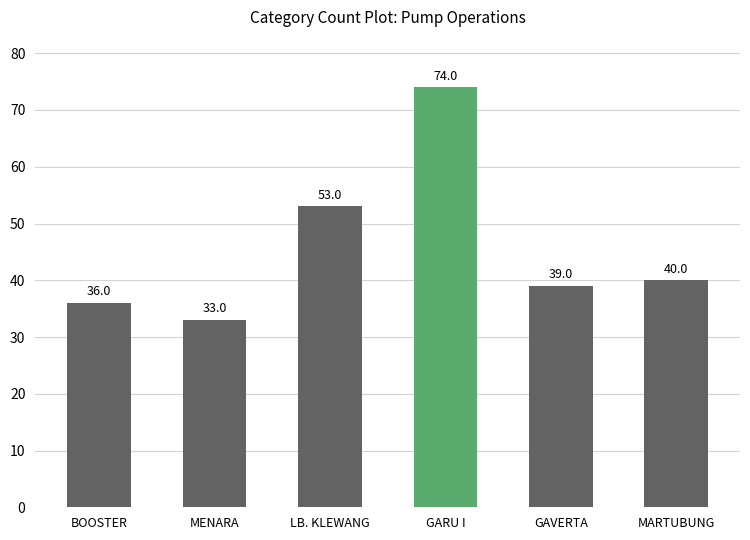

At which category does the chart reach its peak across all series?

GARU I